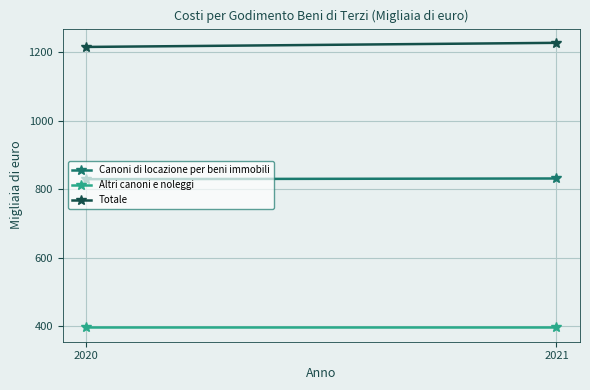

At 2021, list the series in order from smallest to largest.

Altri canoni e noleggi, Canoni di locazione per beni immobili, Totale